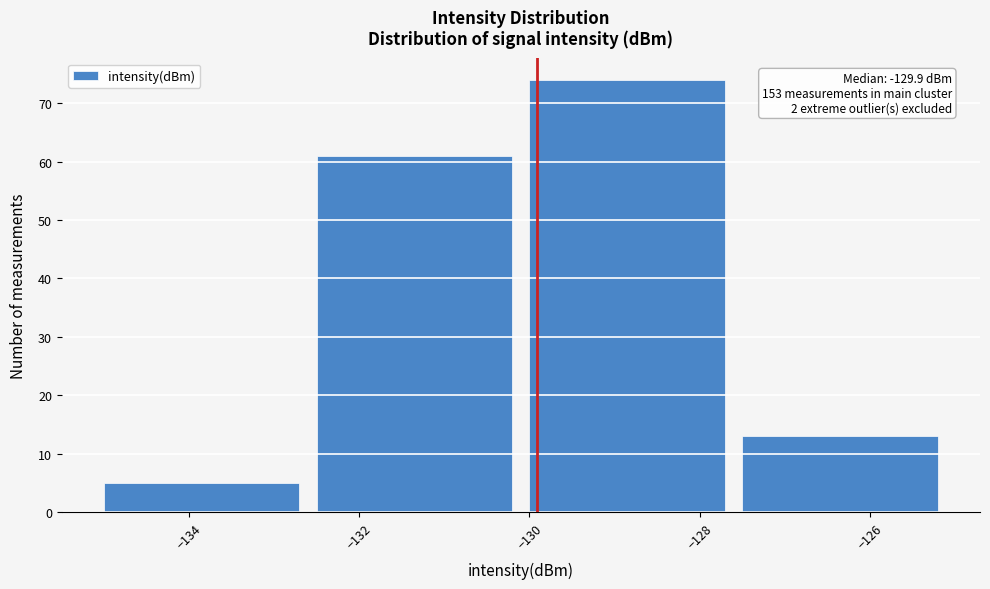

Over which range of the x-axis is the bar tallest?

-130.0 to -127.5